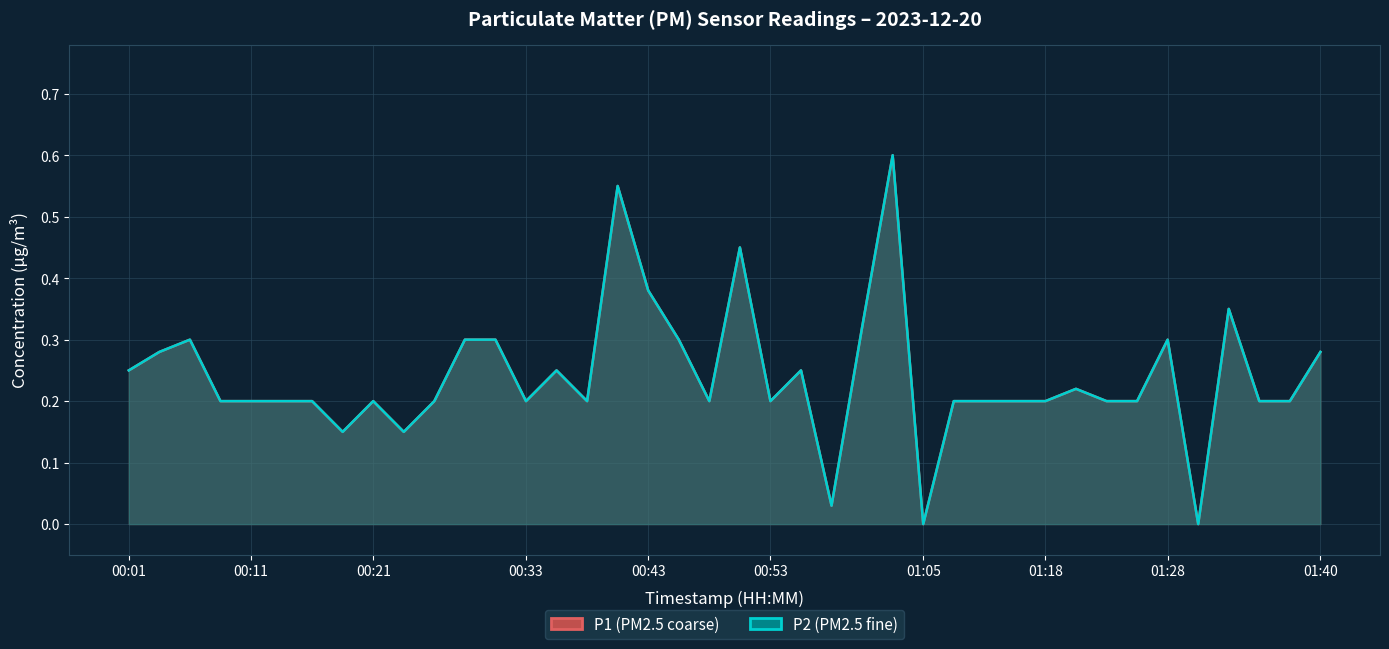

Between 34 and 01:05, which is larger?

34